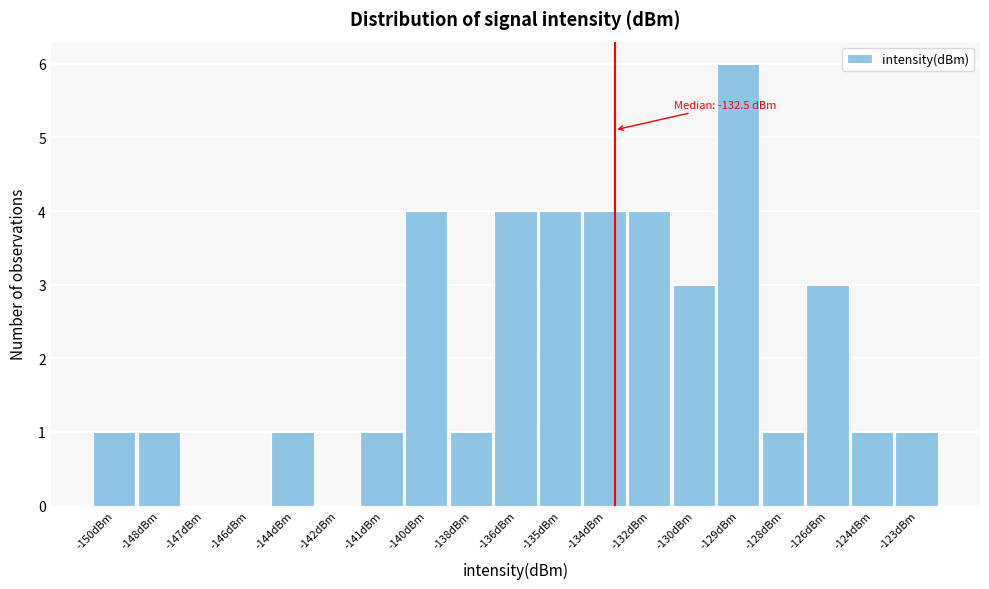

Reading left to right, what are all the values shown in this chart?

-150dBm=1	-148dBm=1	-147dBm=0	-146dBm=0	-144dBm=1	-142dBm=0	-141dBm=1	-140dBm=4	-138dBm=1	-136dBm=4	-135dBm=4	-134dBm=4	-132dBm=4	-130dBm=3	-129dBm=6	-128dBm=1	-126dBm=3	-124dBm=1	-123dBm=1